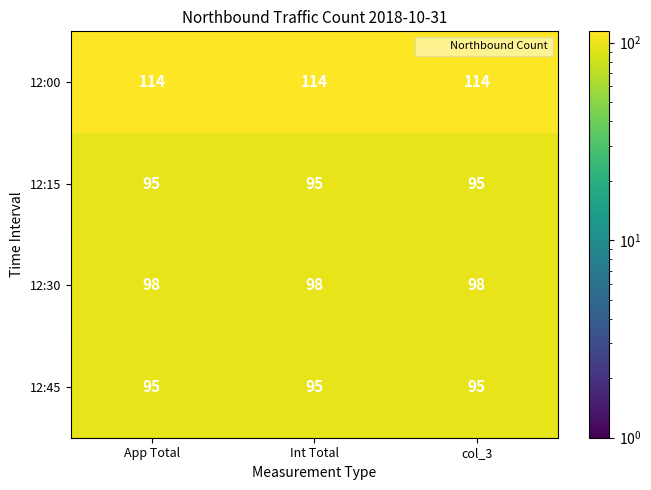

What is the difference between the highest and lowest values at col_3?

19